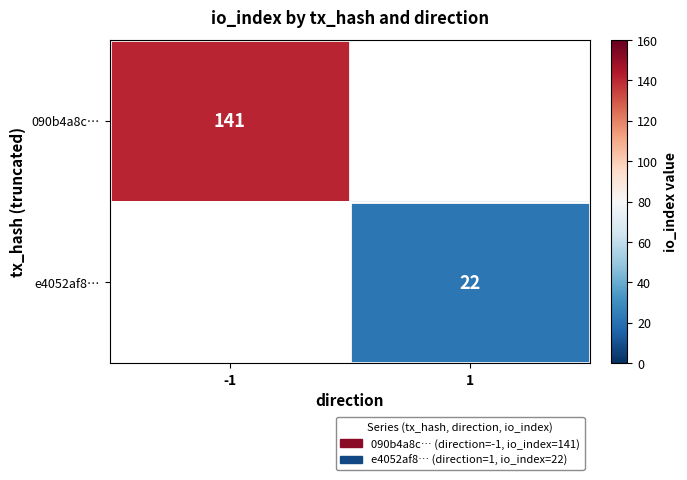

Which has a higher value, 1 or -1?

-1